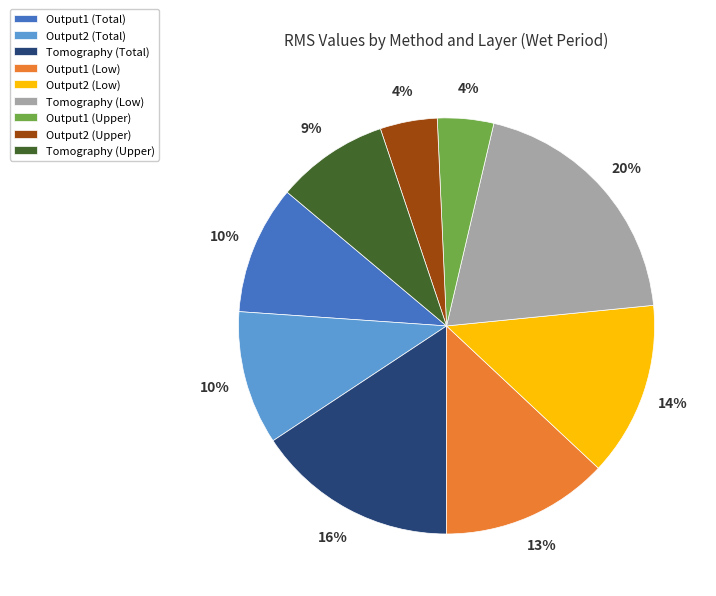

Combined, do Tomography (Low) and Output1 (Low) account for over 50%?

No